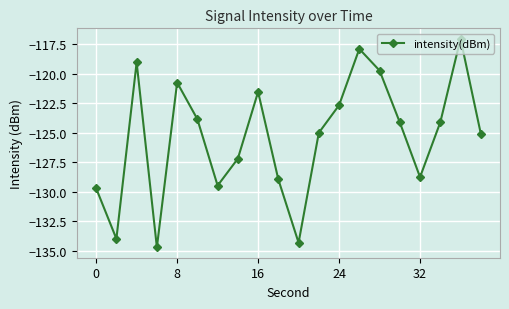

What is the value of the 13th point from the left?

-122.7